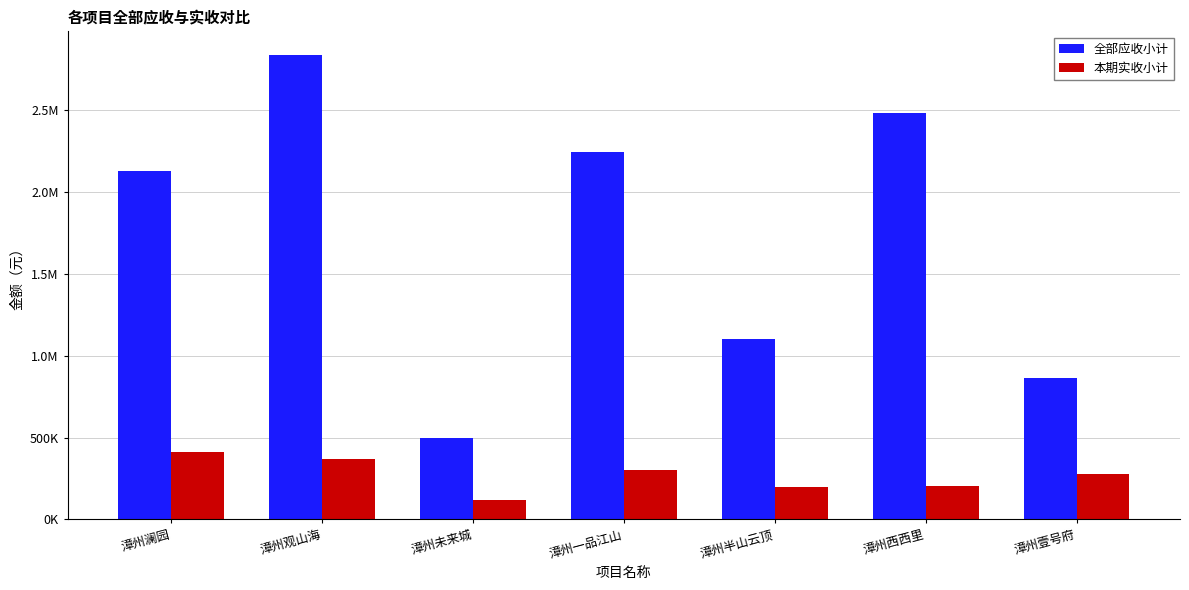

Are the bars horizontal?

No